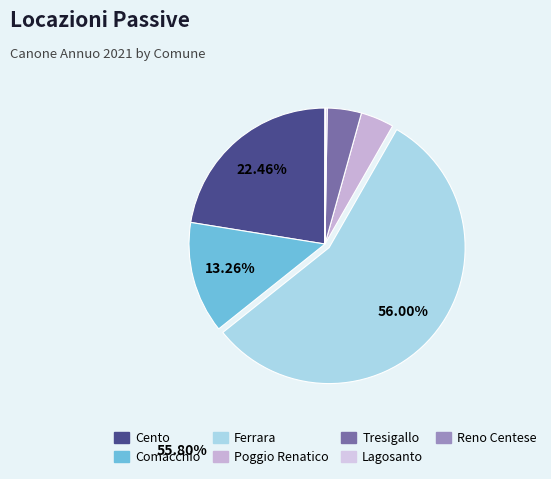

What is the change in value from Ferrara to Reno Centese?

-144144